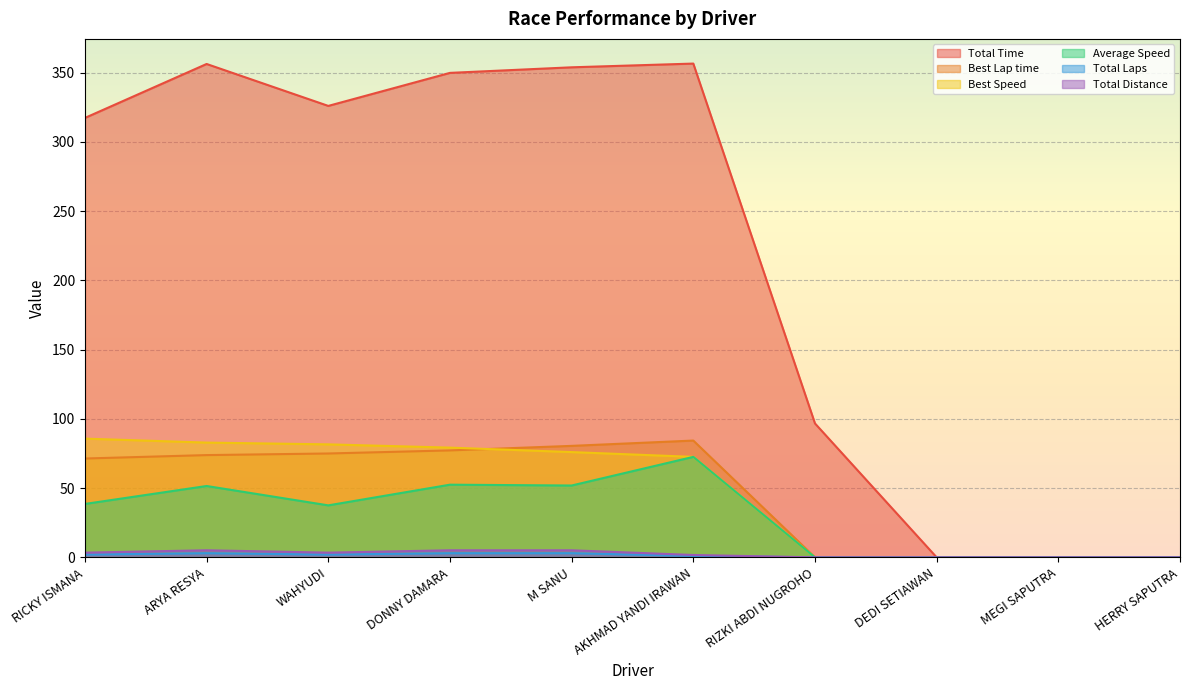

Which label corresponds to the largest value in the chart?

AKHMAD YANDI IRAWAN